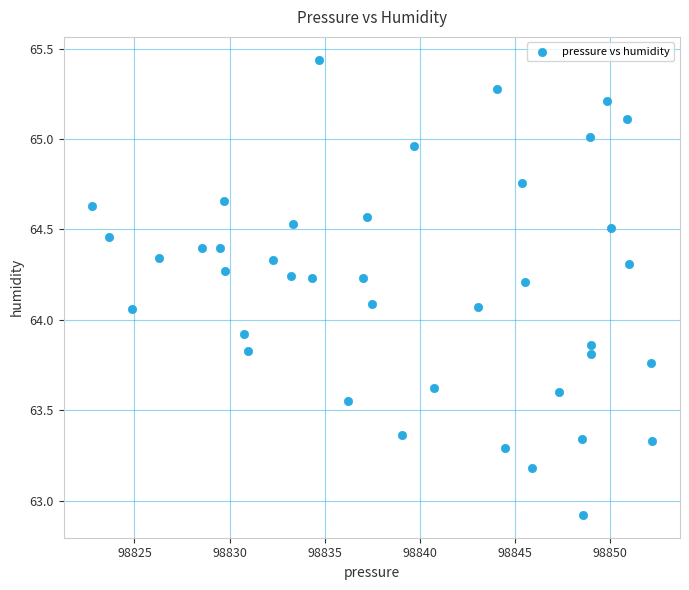

What is the range of X values (max minus min)?

29.4